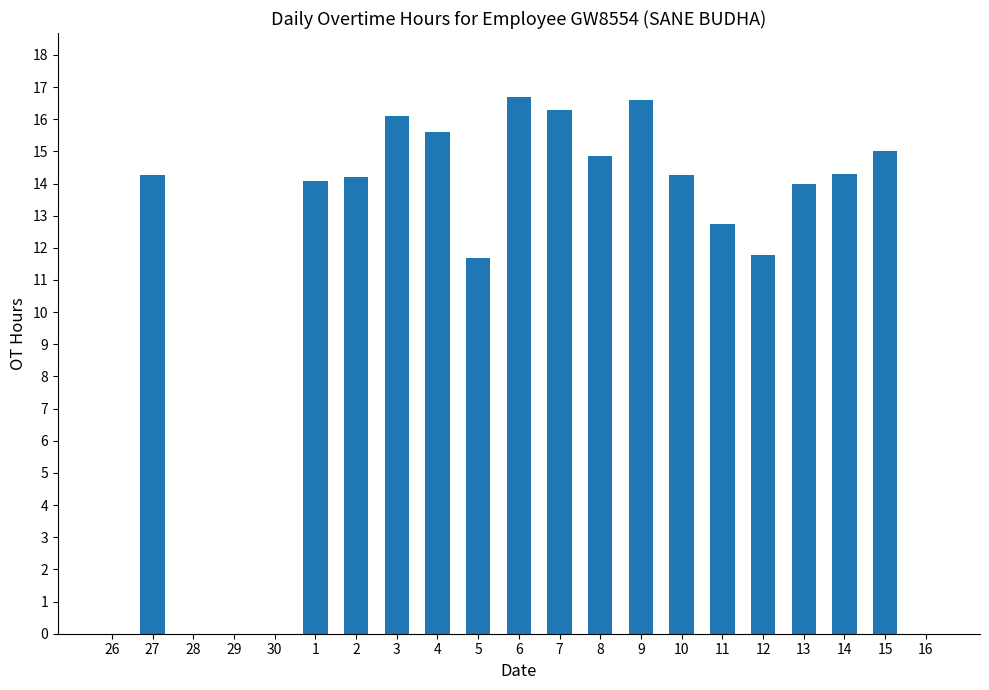

What is the sum of all values?

232.4